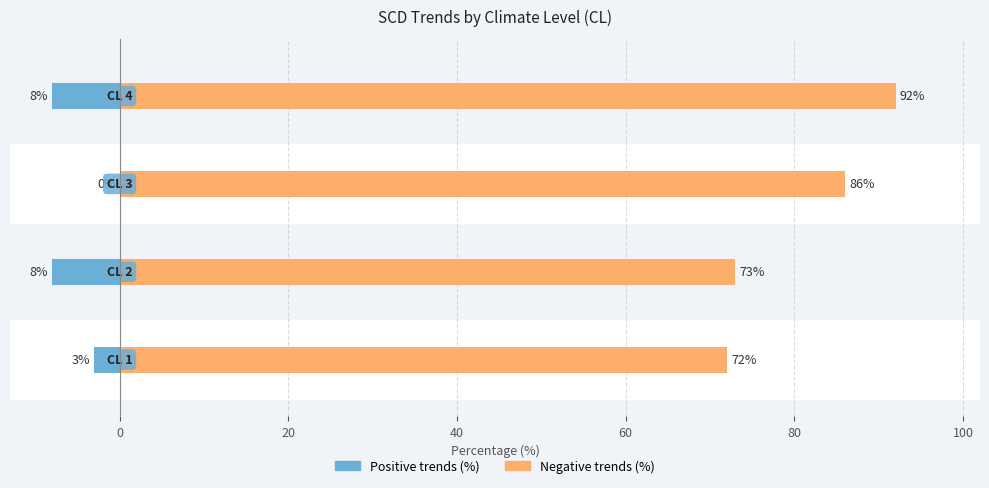

Reading left to right, transcribe all the data shown in this chart.

Positive trends (%): -3	-8	0	-8
Negative trends (%): 72	73	86	92